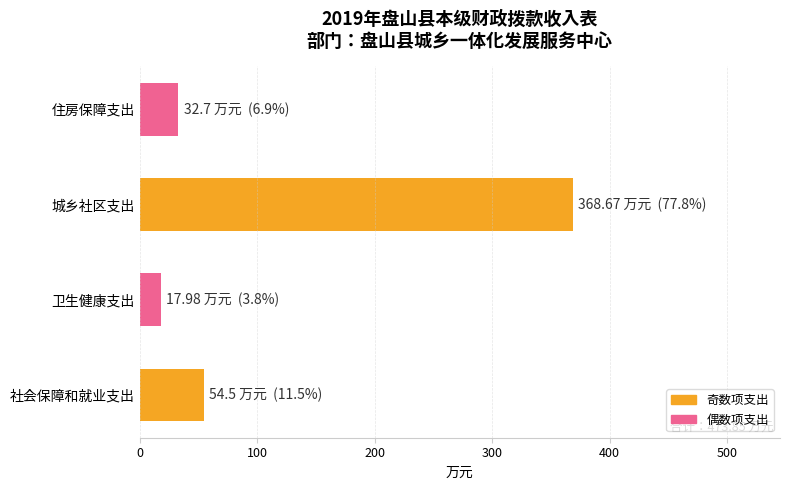

Reading bottom to top, extract all data points from this chart.

社会保障和就业支出=54.5	卫生健康支出=18.0	城乡社区支出=368.7	住房保障支出=32.7